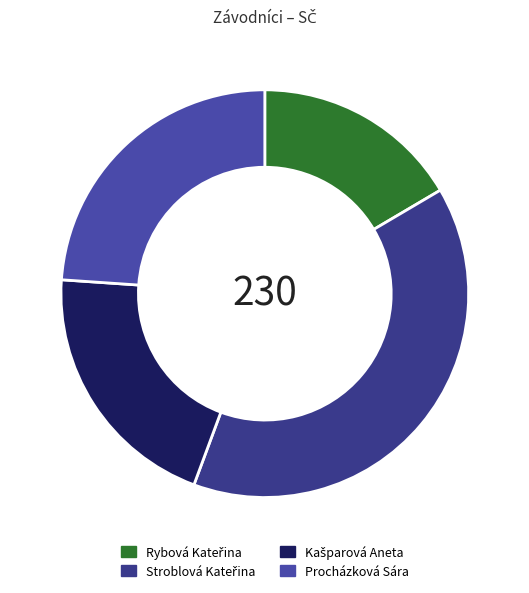

To the nearest percent, what is the difference between the Procházková Sára and Kašparová Aneta slice percentages?

3%